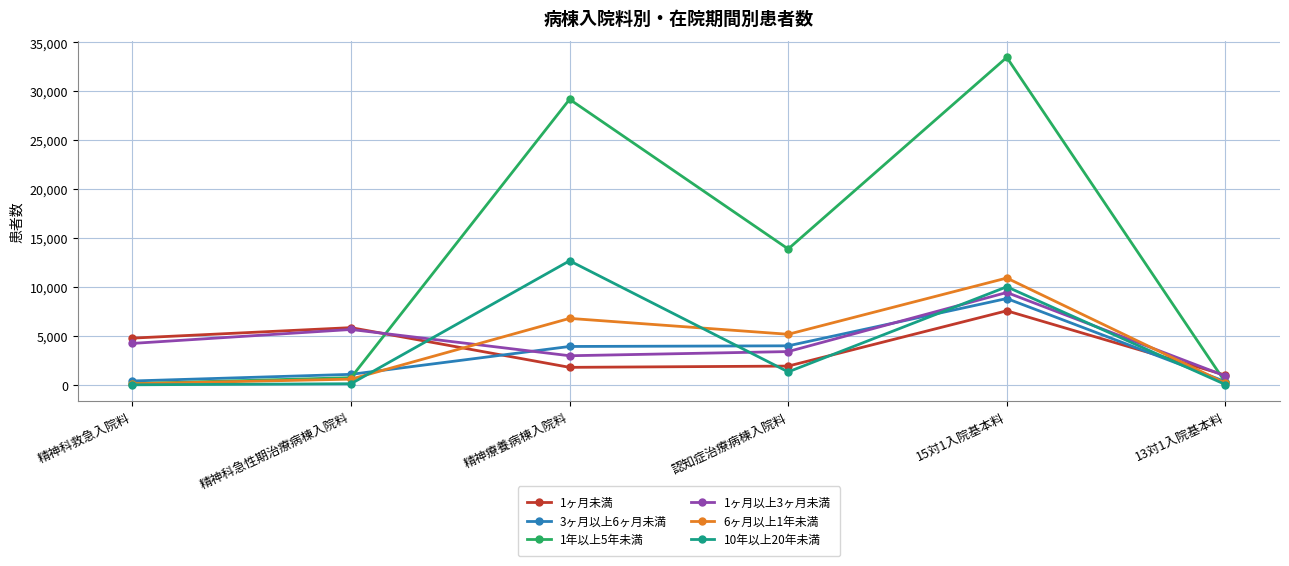

What is the value of the 3ヶ月以上6ヶ月未満 point at the 2nd from the left?

1087